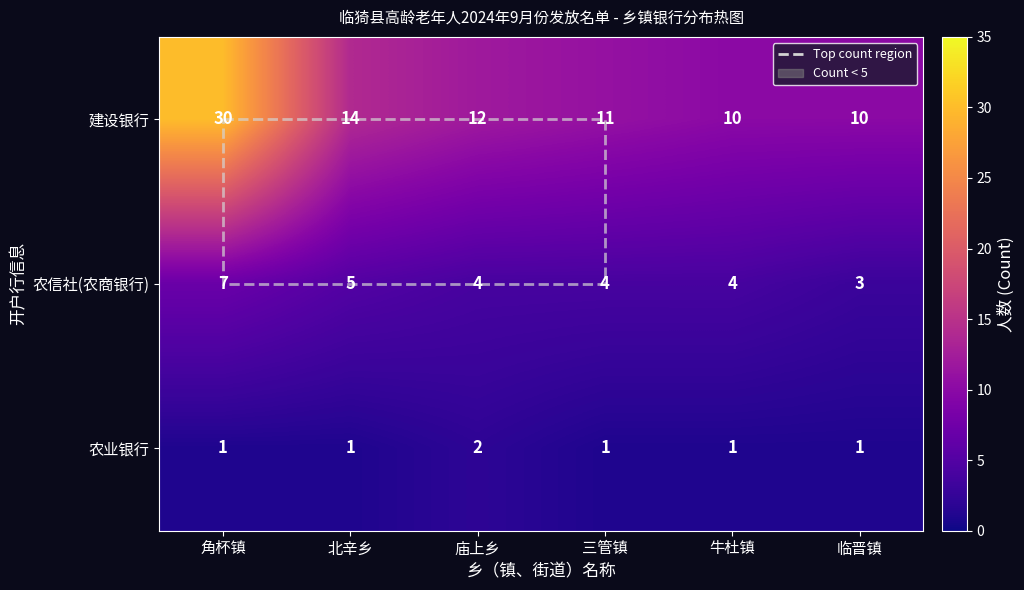

How many 农信社(农商银行) values are between 4 and 5?

4